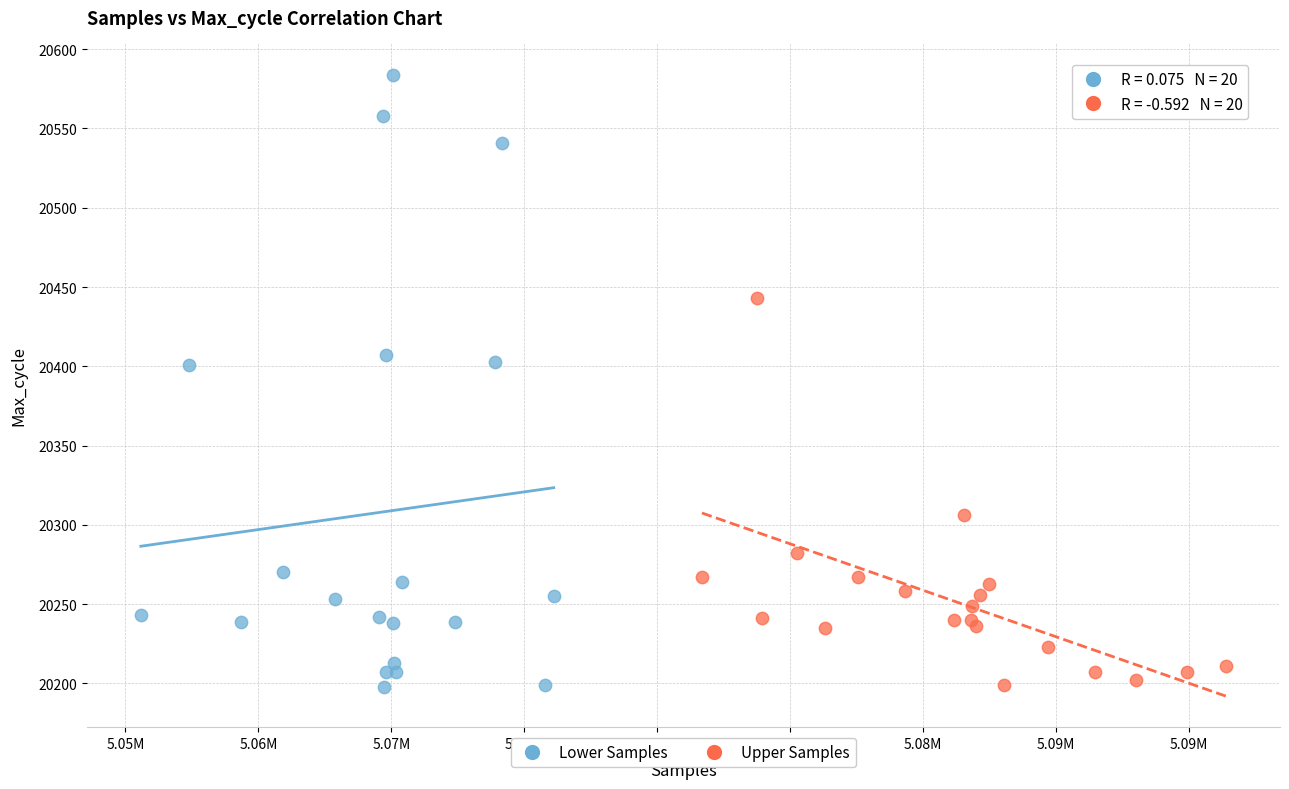

Which series has the widest spread of Y values?

Lower Samples